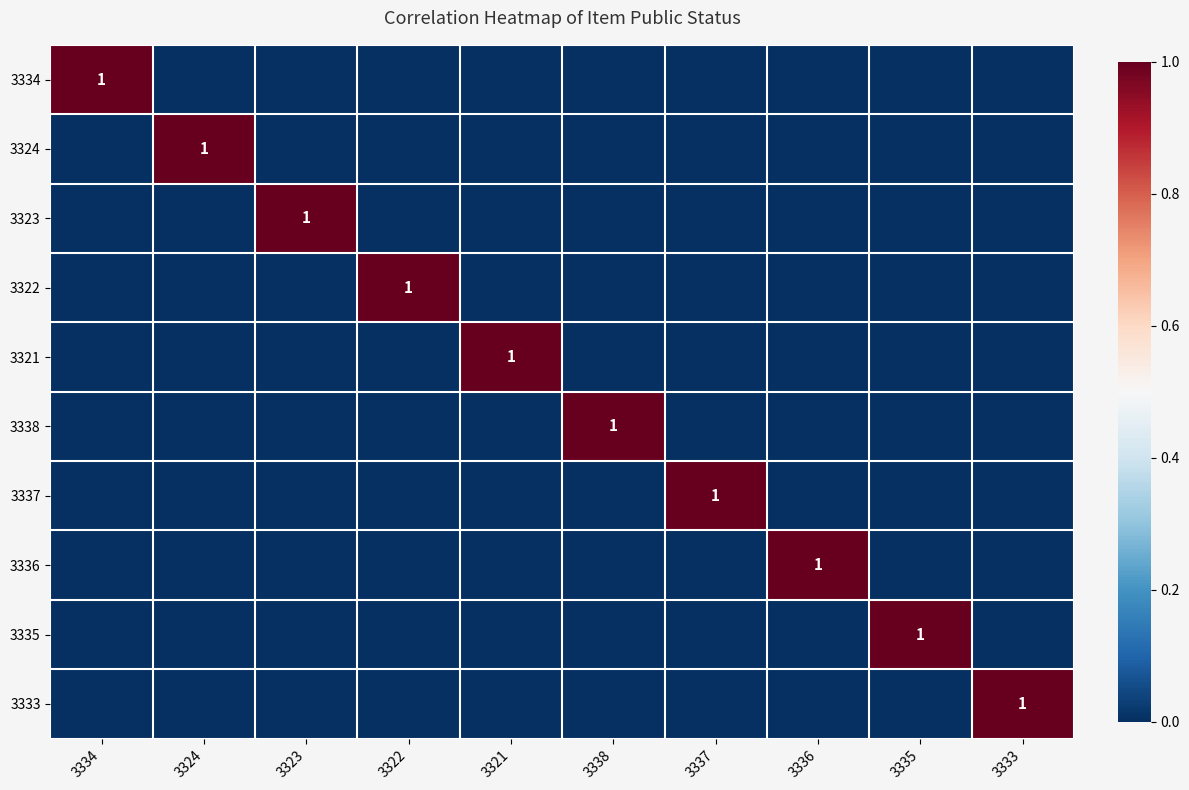

Count the number of data series in this chart.

10